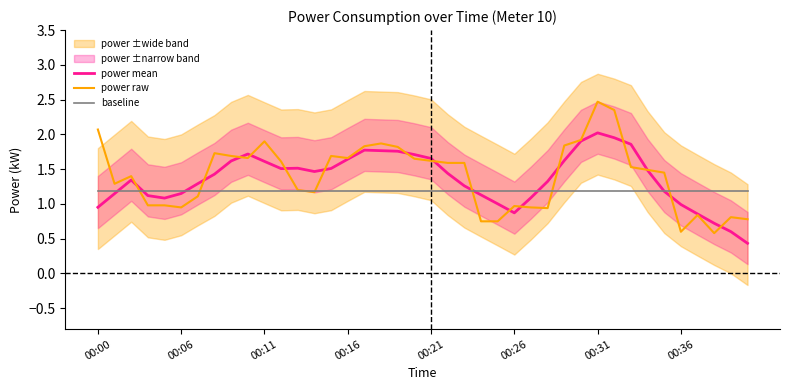

True or false: power raw has a value of 0.4 at 17.

False